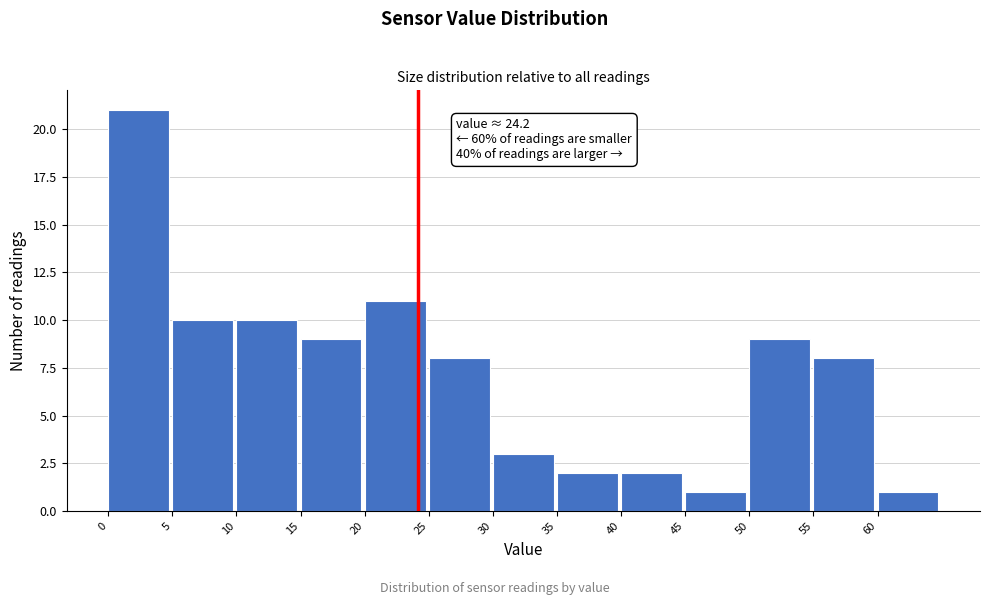

Over which range of the x-axis is the bar tallest?

0 to 5